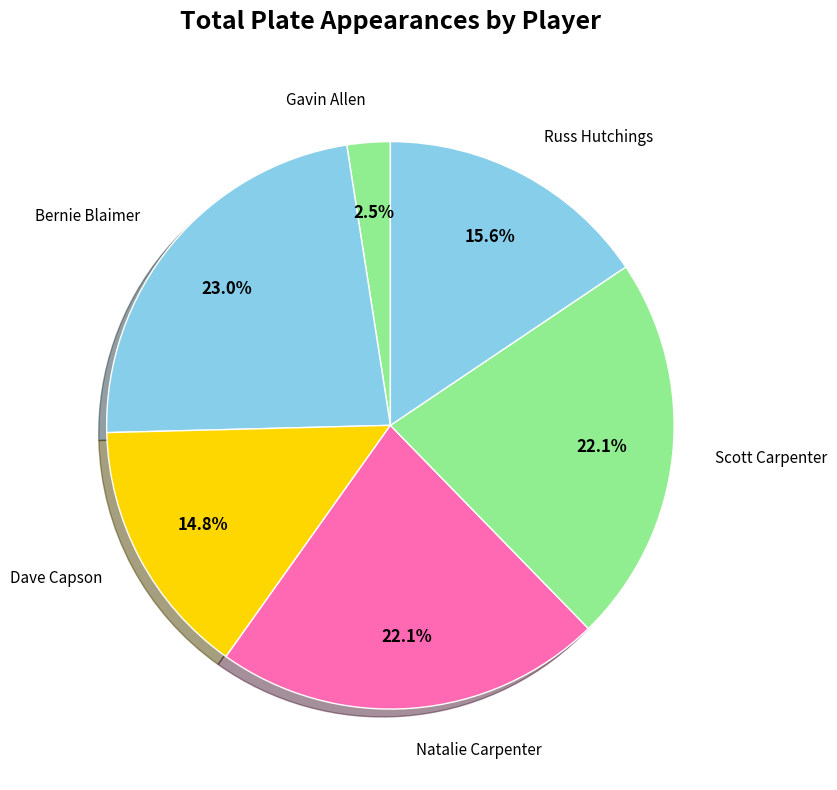

Is there a majority slice in this chart?

No